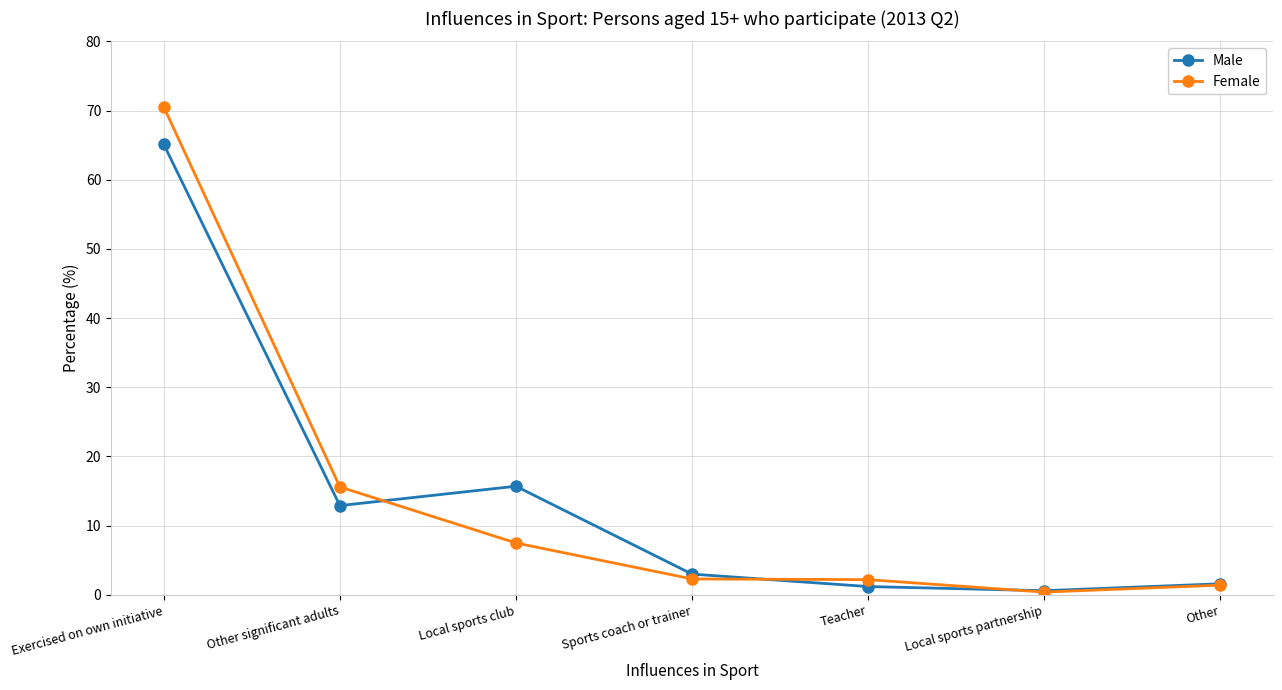

True or false: Male has more than 0 interior local peaks.

True